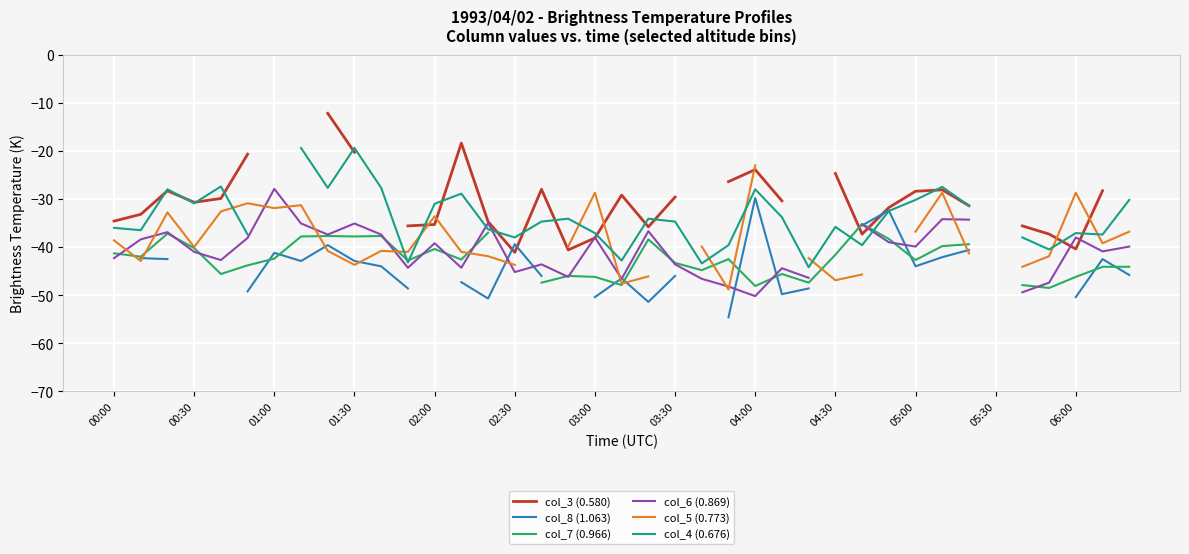

What is the value of the col_5 (0.773) point at the 35th from the left?

-44.1